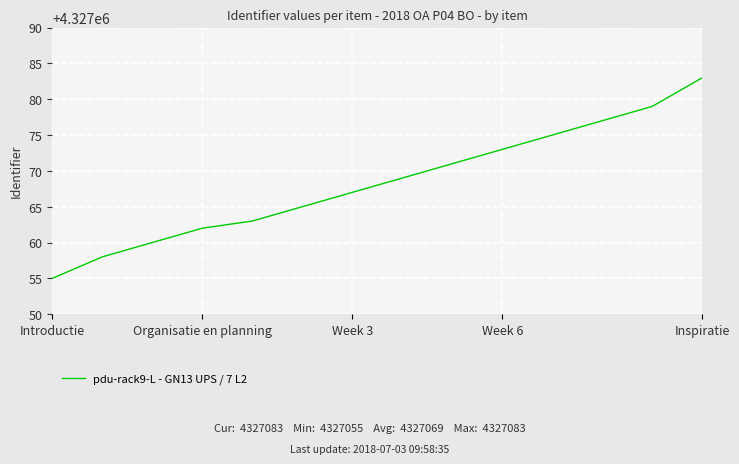

What is the difference between the maximum and minimum values?

28